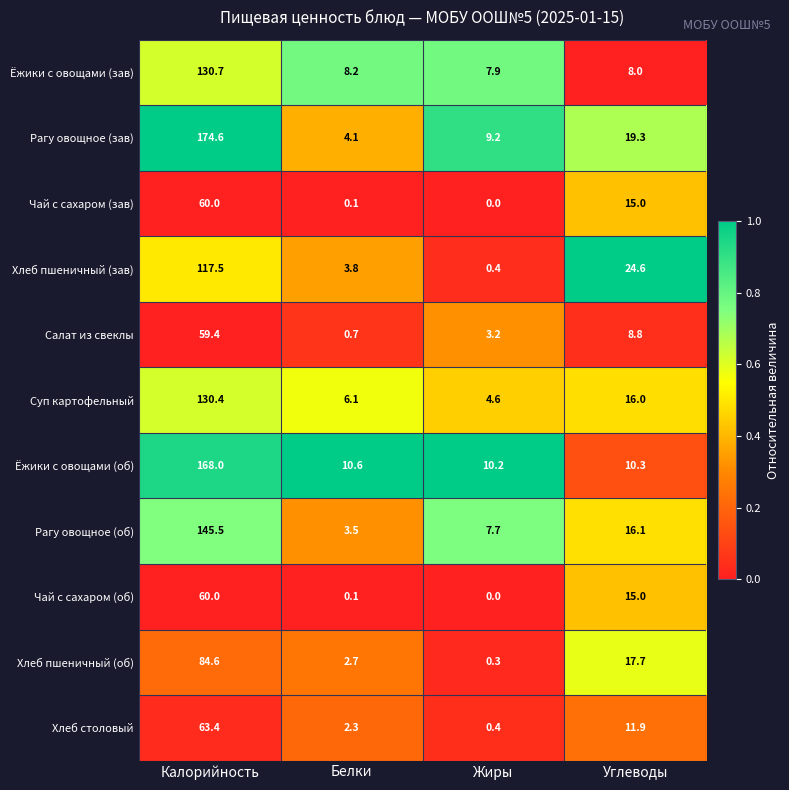

Count the number of categories in the chart.

4